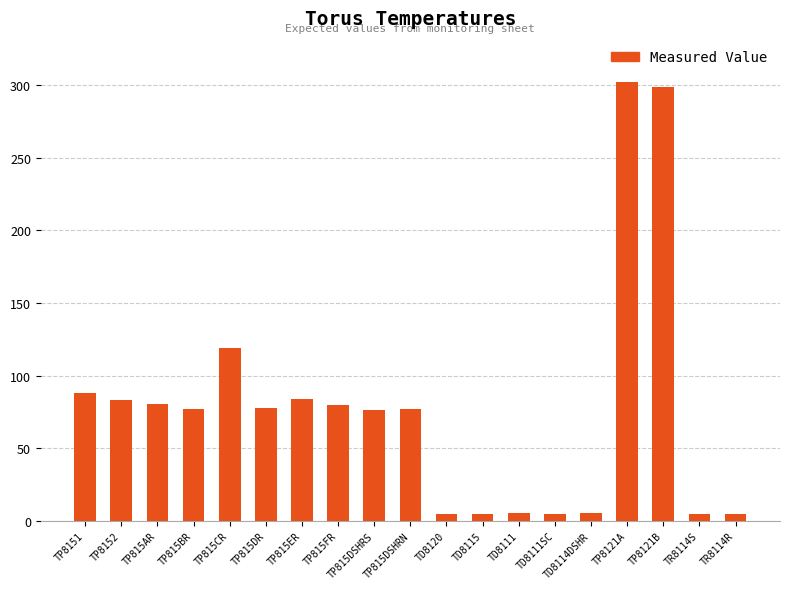

What is the change in value from TP815DR to TP815FR?

+2.3